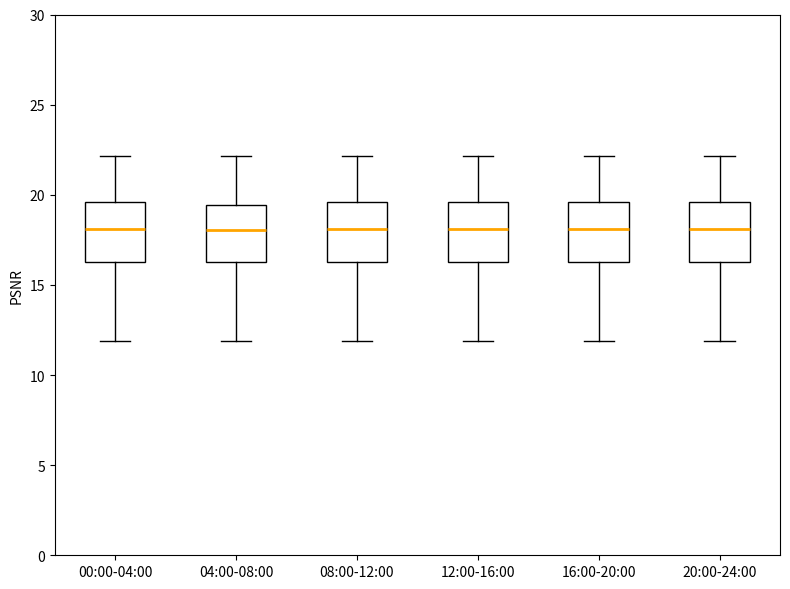

Where is the upper edge of the box for 12:00-16:00 on the y-axis? The values are not printed on the chart, so give them approximately, as read against the axis.

19.5